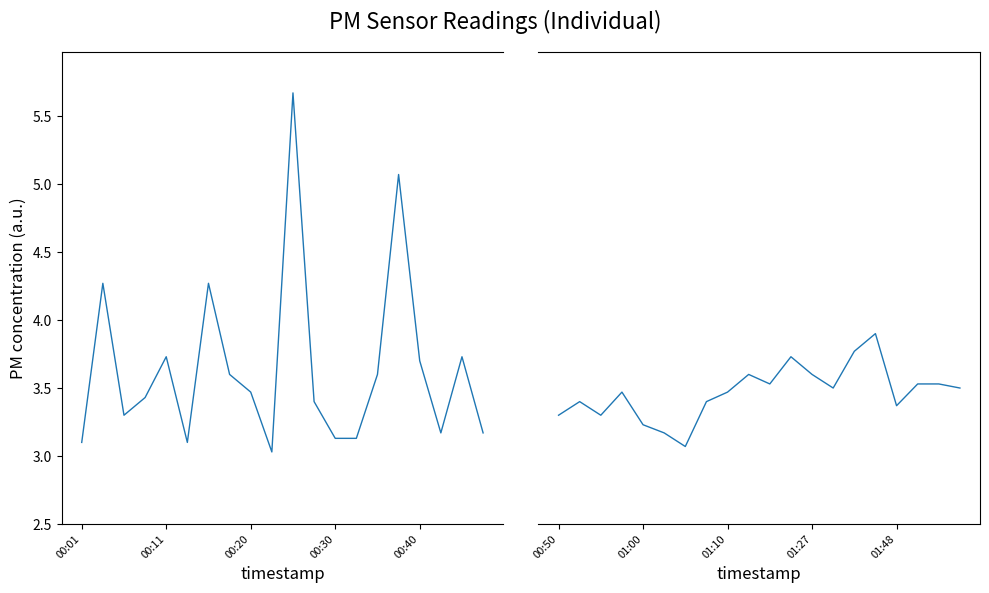

What is the difference between the highest and lowest values at 16?

0.3